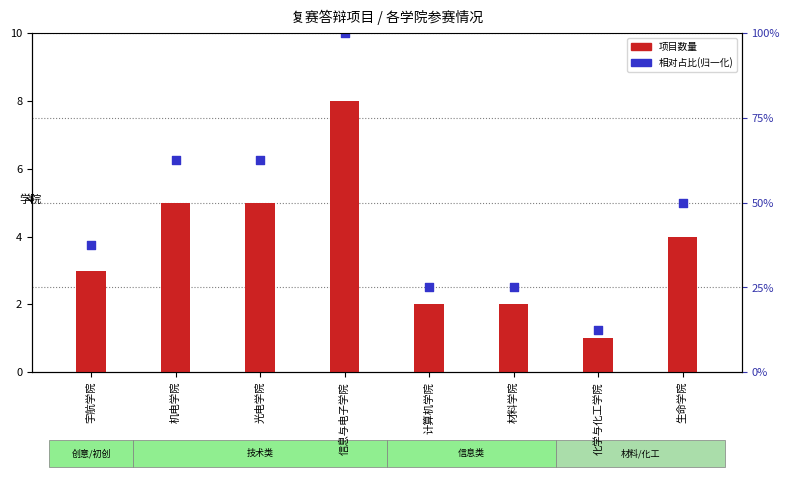

Is the value of 相对占比(归一化) at 生命学院 greater than the value of 项目数量 at 化学与化工学院?

Yes